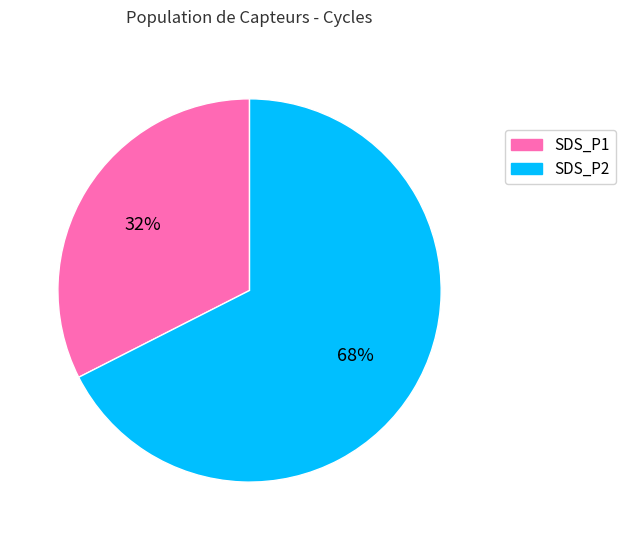

To the nearest percent, what is the average slice percentage?

50%